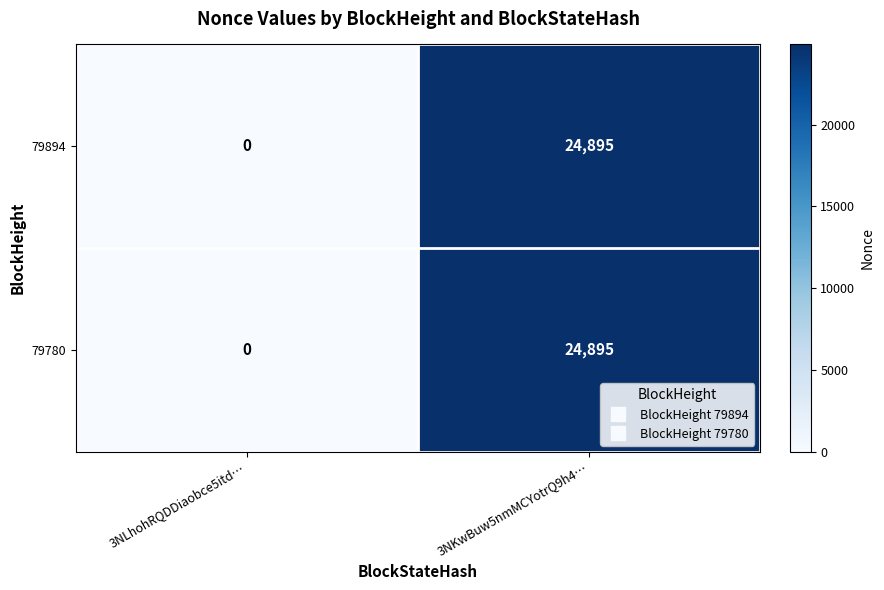

The 79894 series shows 0 at 3NLhohRQDDiaobce5itd…. True or false?

True